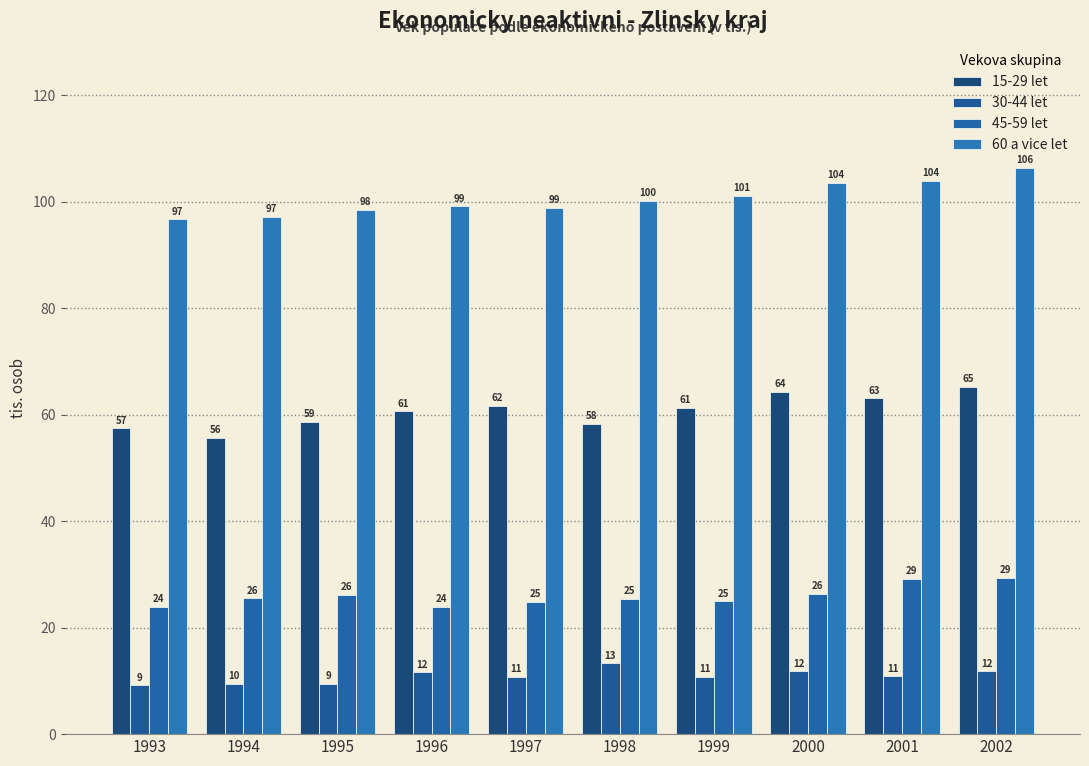

At which label does 45-59 let reach its peak?

2002